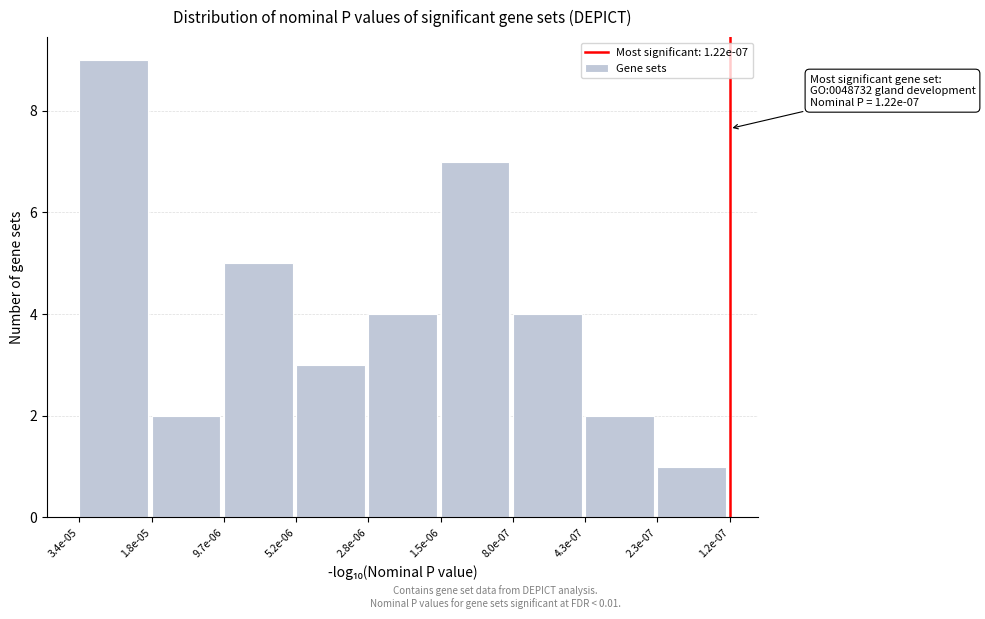

Reading left to right, extract all data points from this chart.

9	2	5	3	4	7	4	2	1